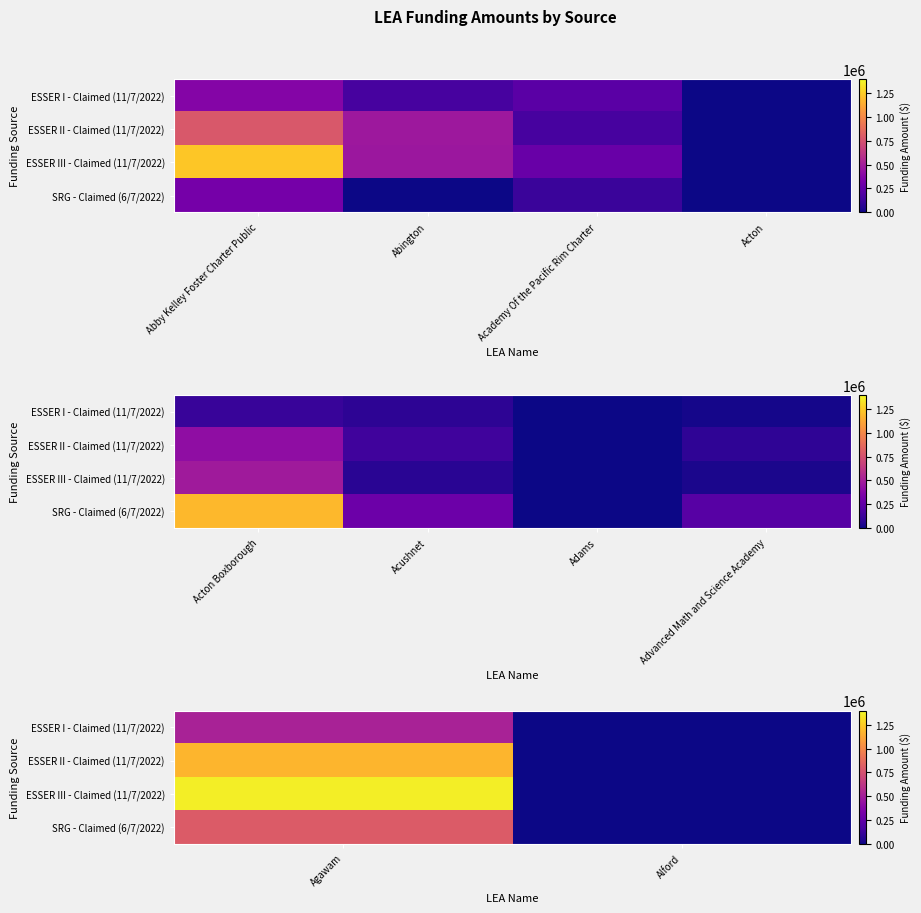

Which series changed the most between Agawam and Alford?

ESSER III - Claimed (11/7/2022)